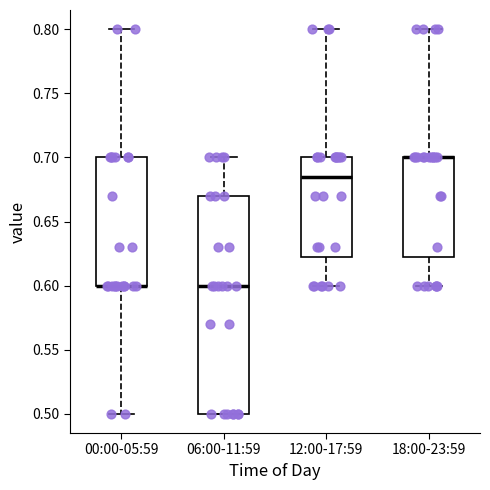

Reading left to right, read every box against the y-axis: the position of its median line, the range the box covers, and the ends of its whiskers. The values are not printed on the chart, so give them approximately, as read against the axis.

00:00-05:59: median 0.600 (drawn on the box's lower edge), box 0.600 to 0.700, whiskers 0.500 to 0.800
06:00-11:59: median 0.600, box 0.500 to 0.670, whiskers 0.500 to 0.700
12:00-17:59: median 0.685, box 0.625 to 0.700, whiskers 0.600 to 0.800
18:00-23:59: median 0.700 (drawn on the box's upper edge), box 0.625 to 0.700, whiskers 0.600 to 0.800